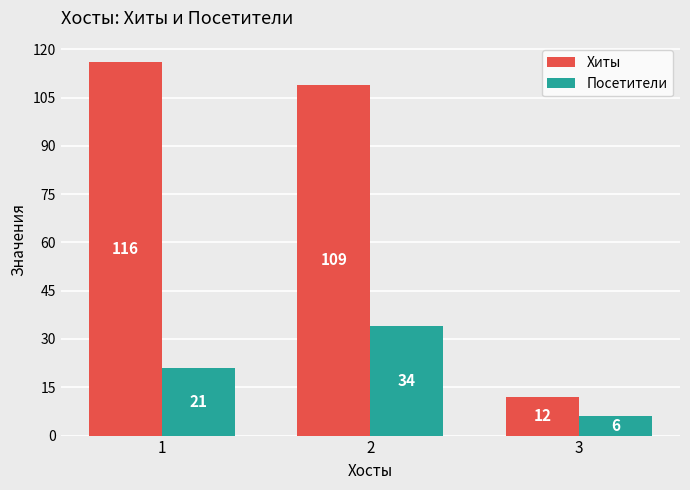

At which label is Хиты closest to 64?

2